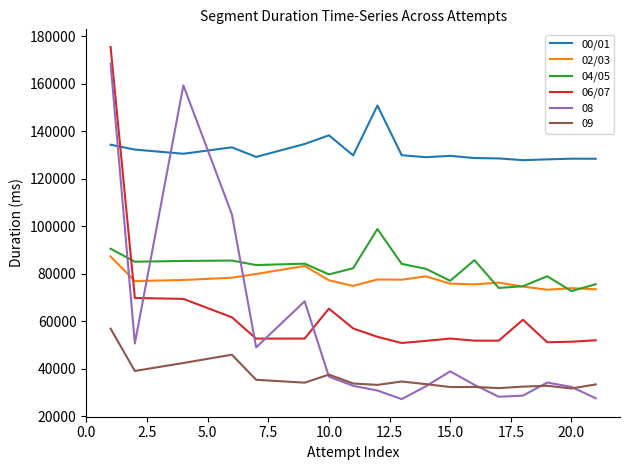

List the series in order of their peak value, lowest first.

09, 02/03, 04/05, 00/01, 08, 06/07